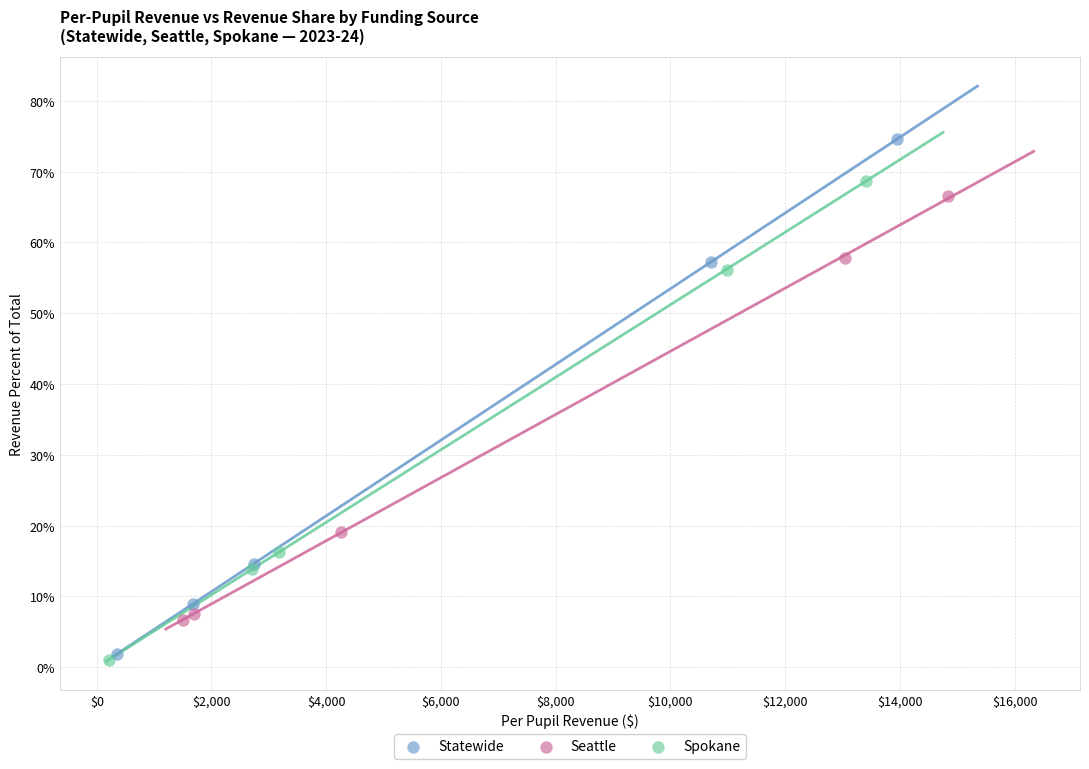

Which series contains the highest Y value?

Statewide